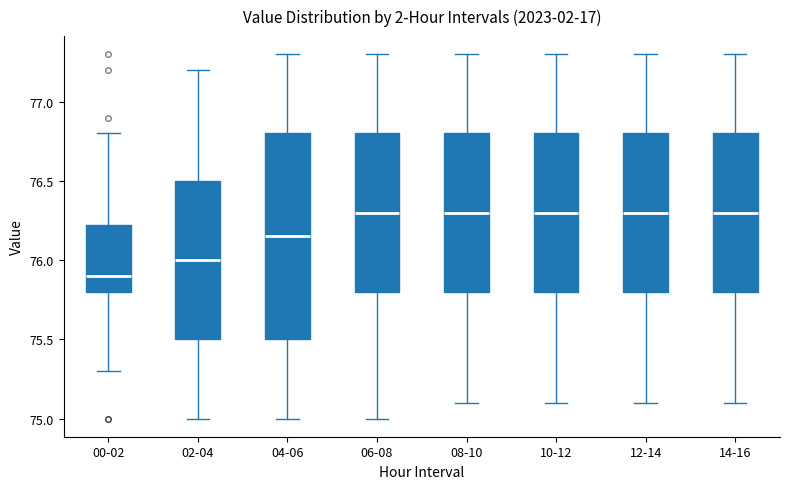

Where is the upper edge of the box for 00-02 on the y-axis? The values are not printed on the chart, so give them approximately, as read against the axis.

76.25